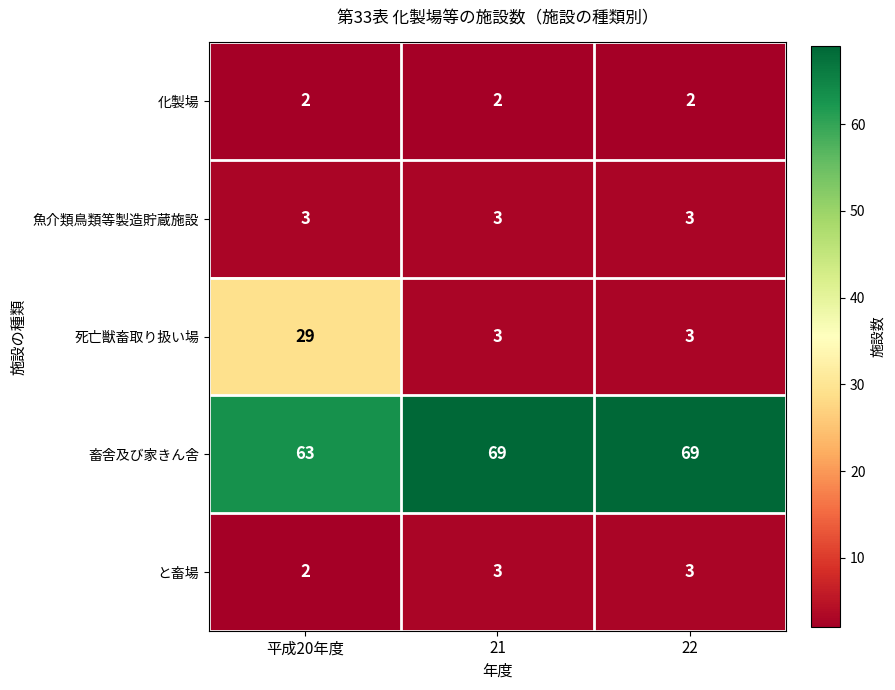

Which series has the widest spread of values?

死亡獣畜取り扱い場